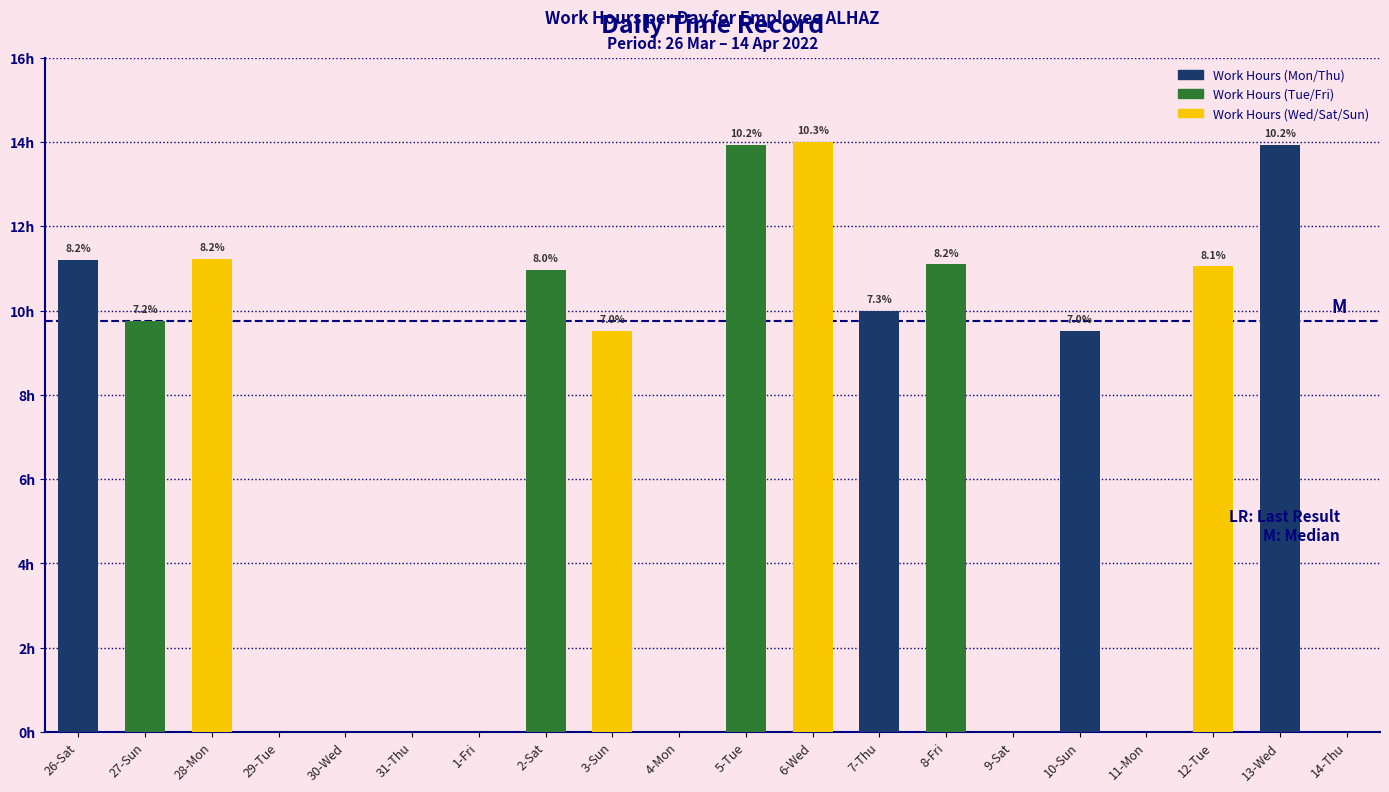

The chart shows a value of 7.6 at 29-Tue. True or false?

False